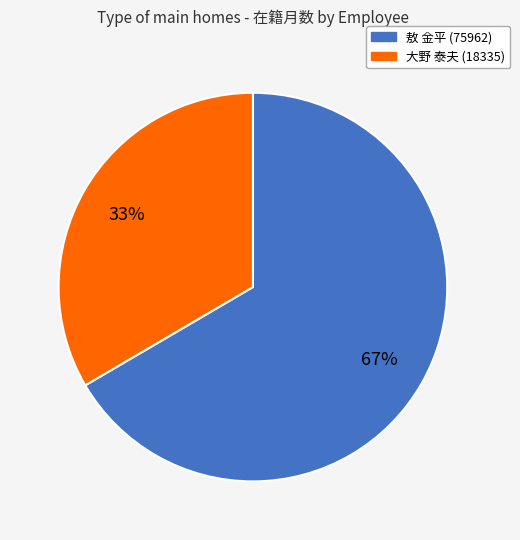

Is the sum of 敖 金平 (75962) and 大野 泰夫 (18335) greater than half?

Yes